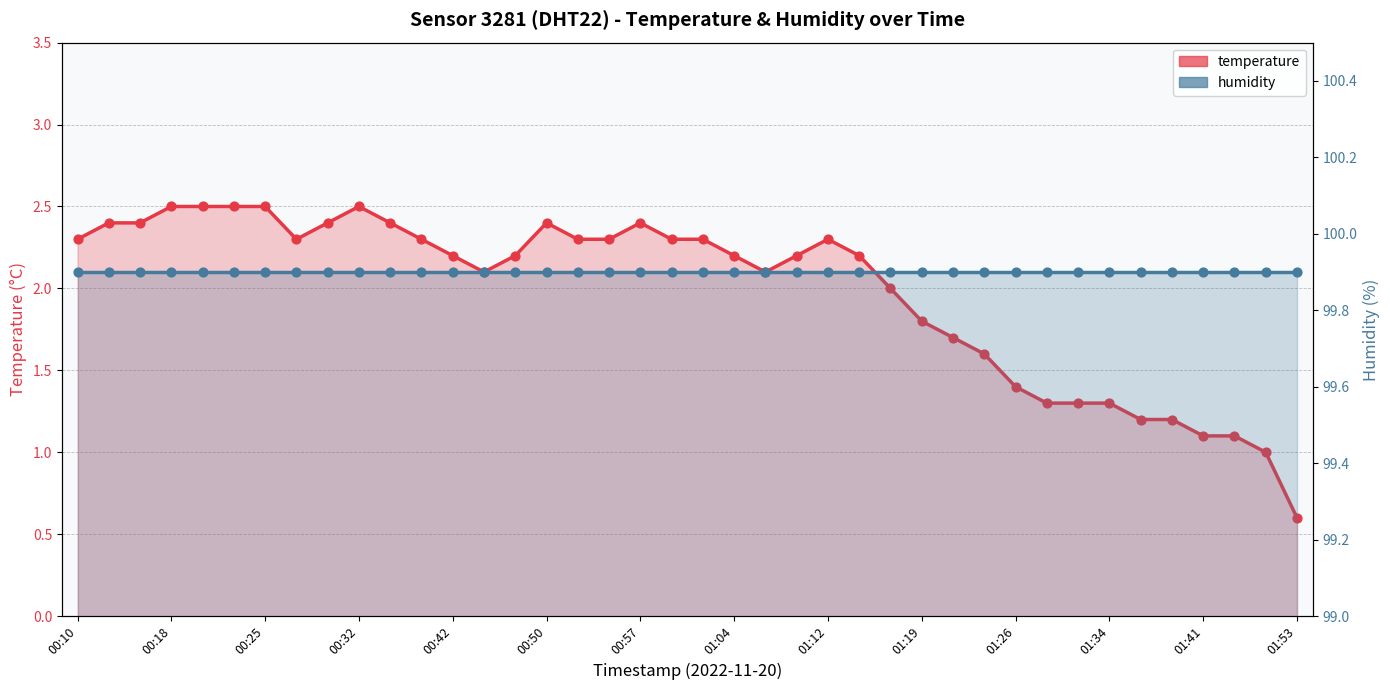

At which category is the sum across all series the highest?

00:18